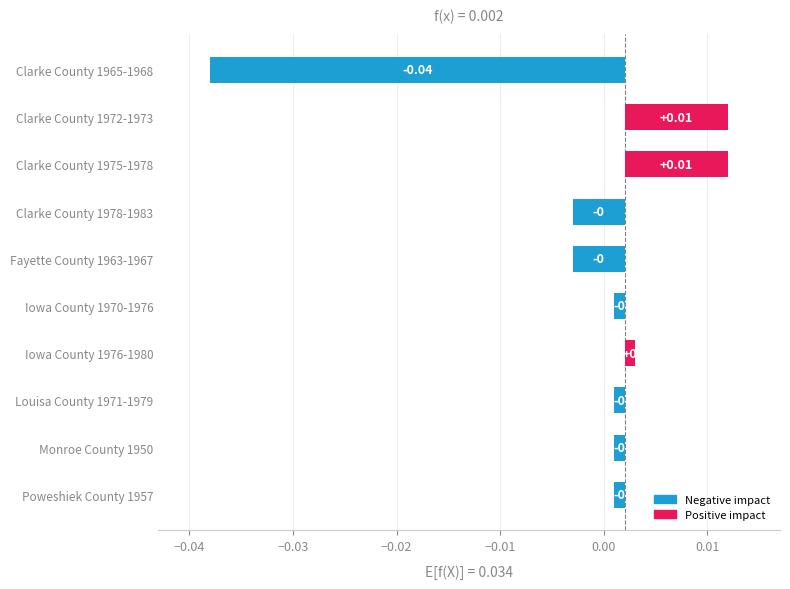

The value at Louisa County 1971-1979 is -0.0. True or false?

True